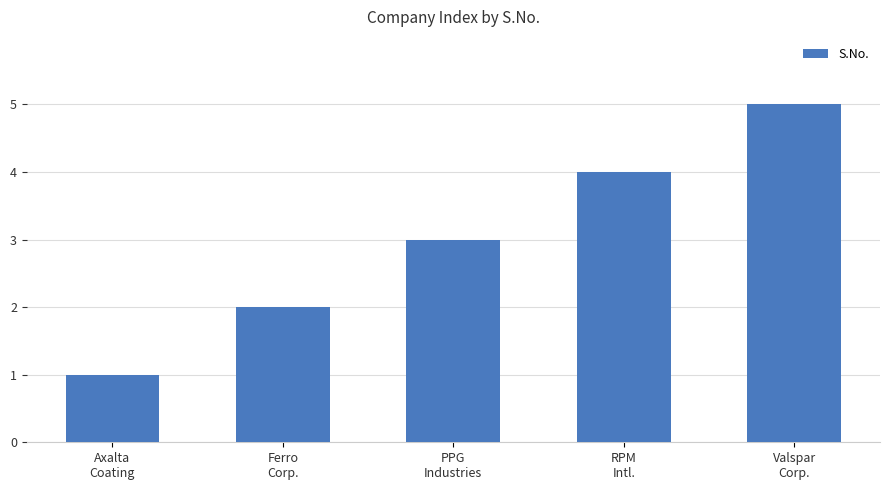

List the labels in order of value, largest first.

Valspar
Corp., RPM
Intl., PPG
Industries, Ferro
Corp., Axalta
Coating